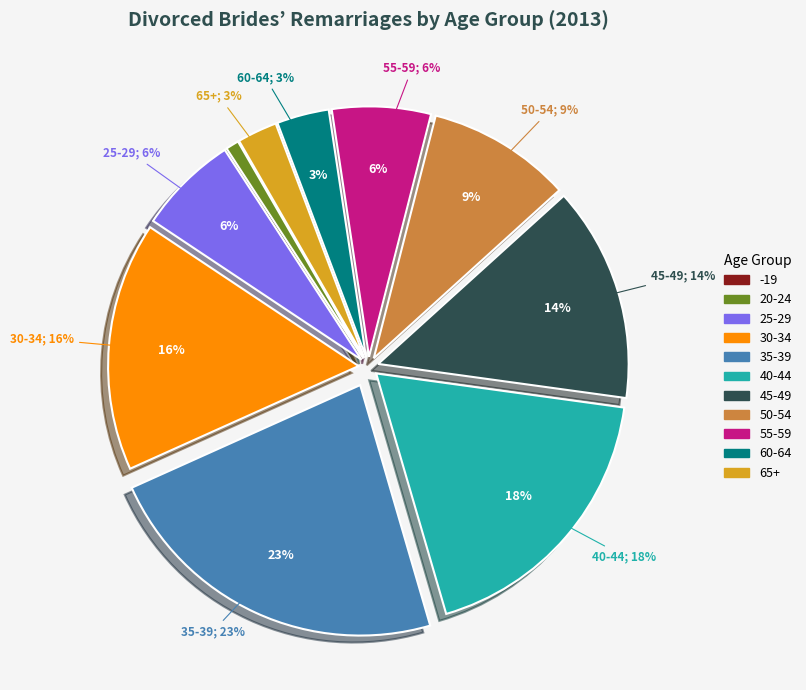

True or false: Divorced accounts for 83% of the total.

False